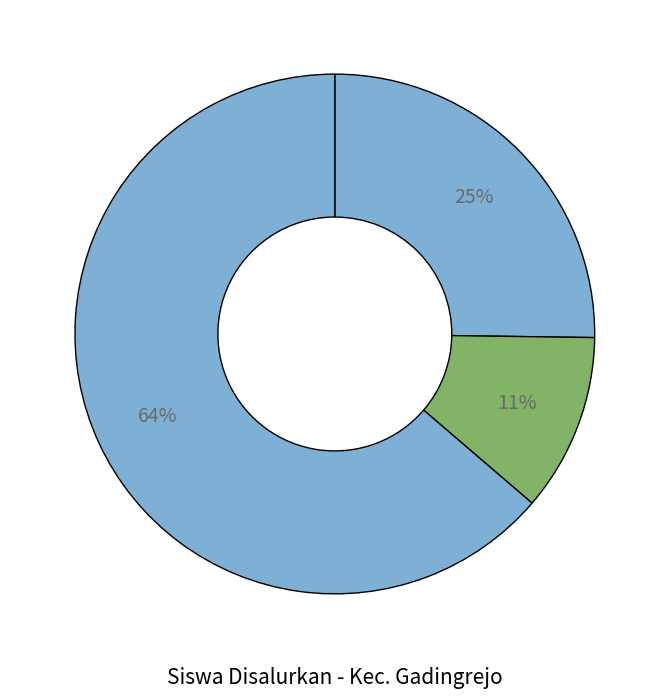

Which category has the smallest portion of the pie?

SD HIDAYATUL MUBTADIIN